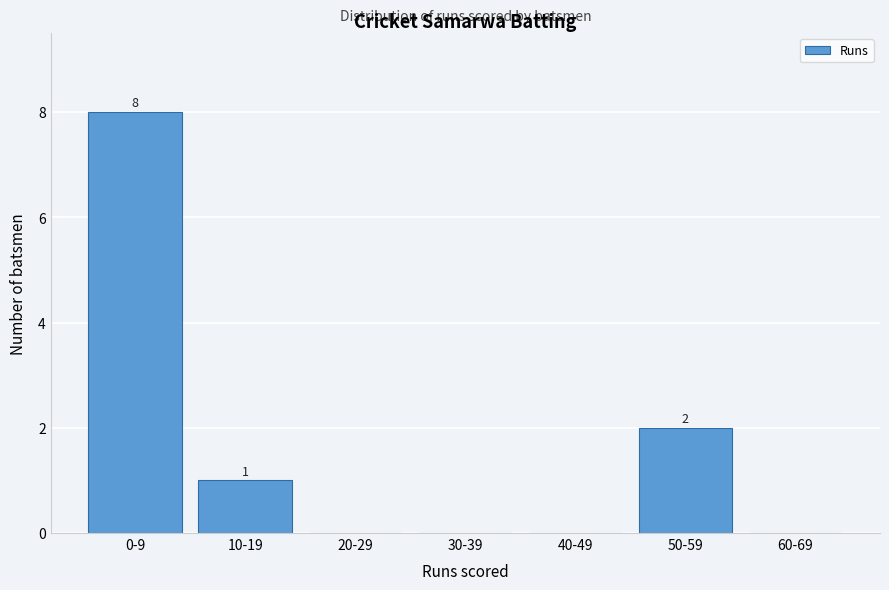

Reading right to left, transcribe all the data shown in this chart.

60-69=0	50-59=2	40-49=0	30-39=0	20-29=0	10-19=1	0-9=8